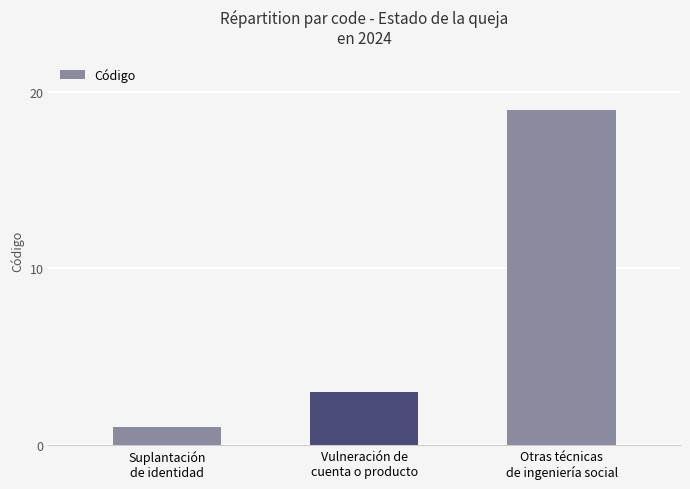

How many categories are shown in the chart?

3